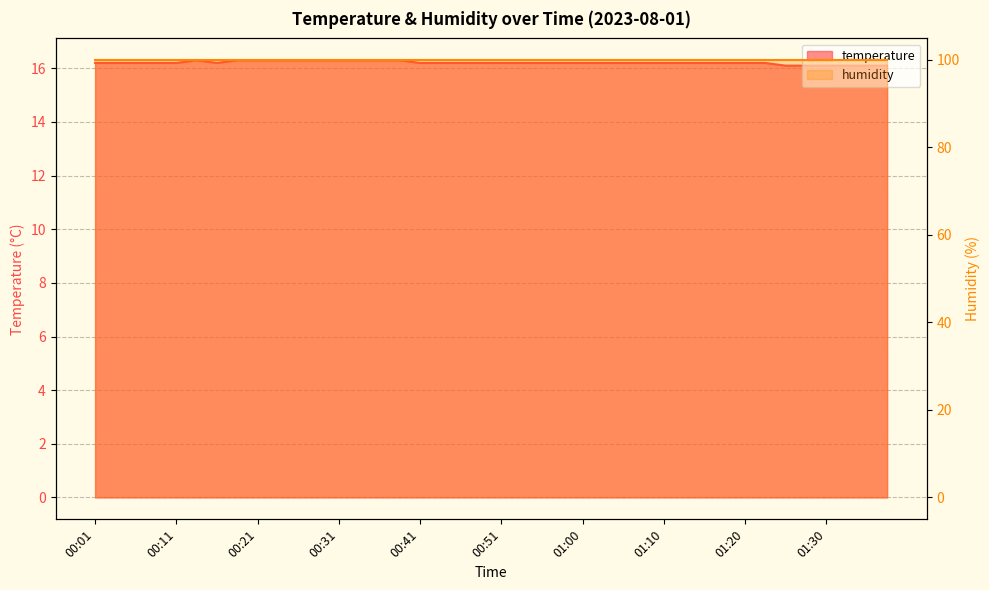

What is the sum of all values?

648.4